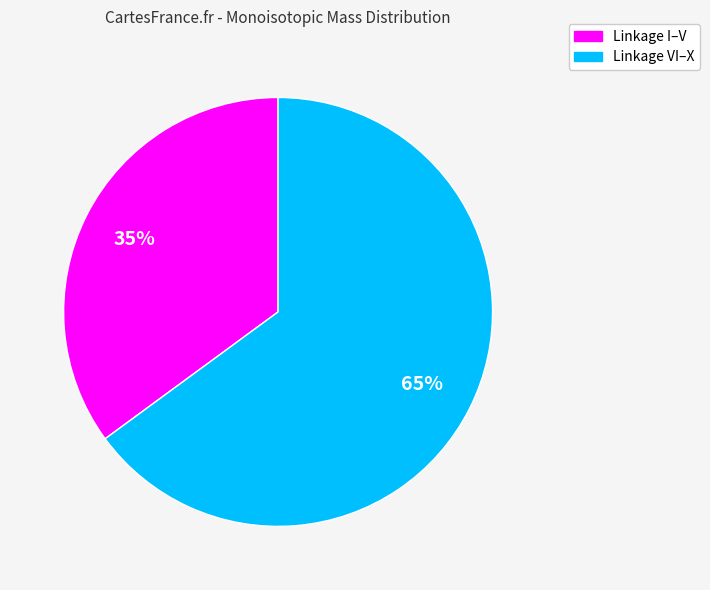

To the nearest percent, what is the difference between the largest and smallest slice percentages?

30%